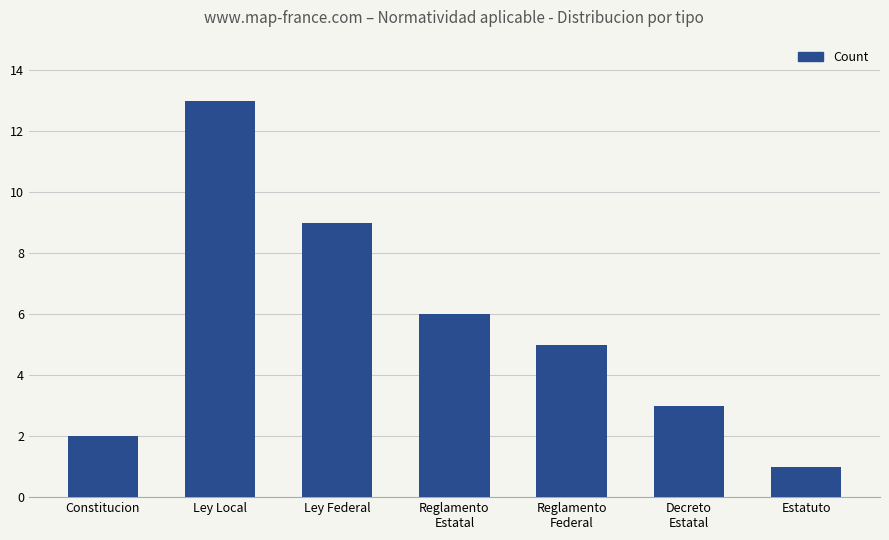

What is the ratio of the value at Ley Local to the value at Estatuto?

13.0